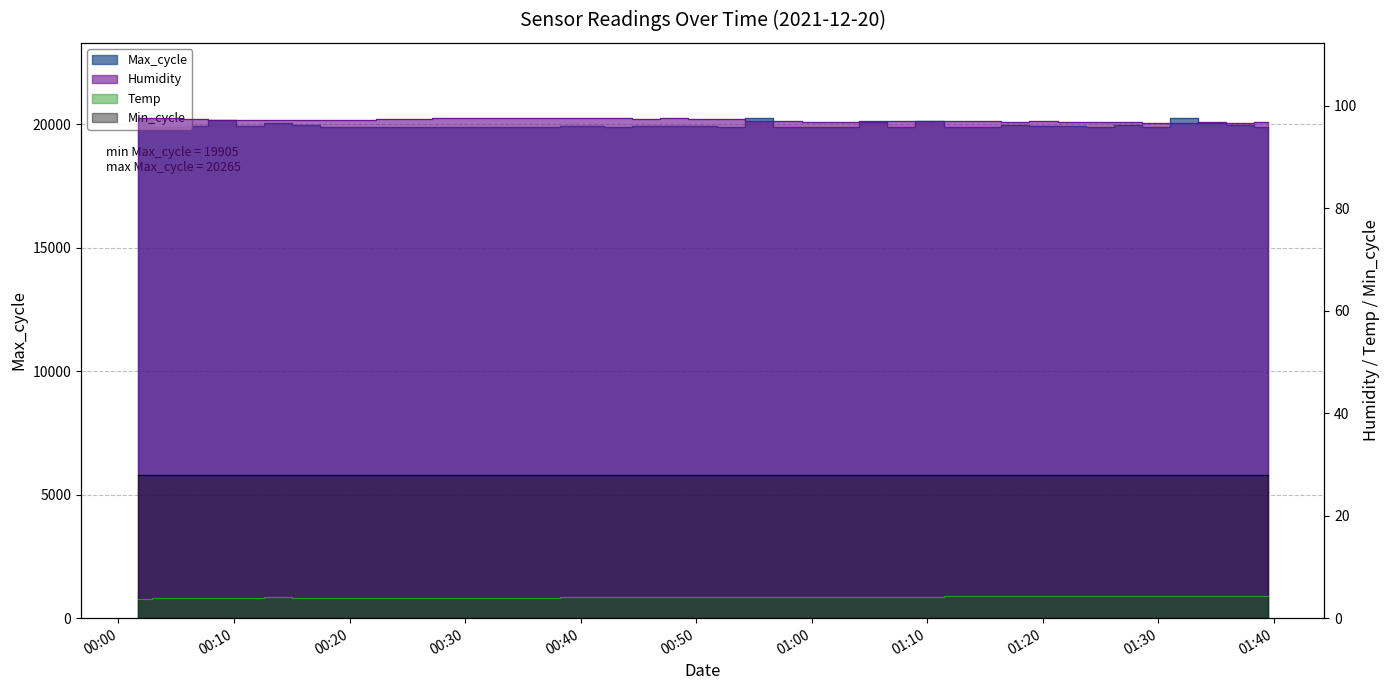

True or false: Temp has a value of 5.6 at 2021/12/20 00:13:47.

False